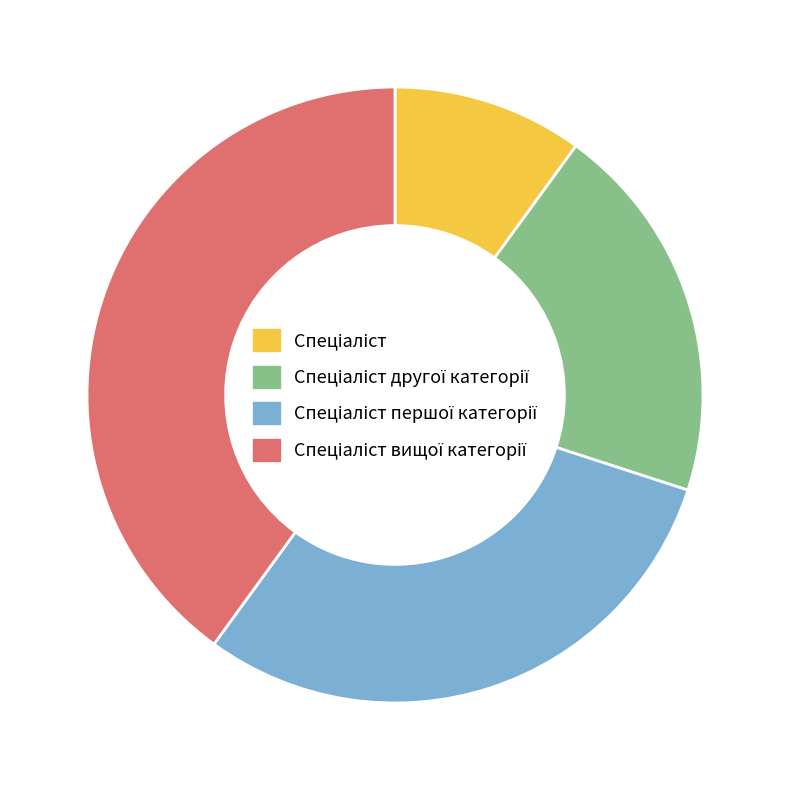

Does any single category account for the majority?

No